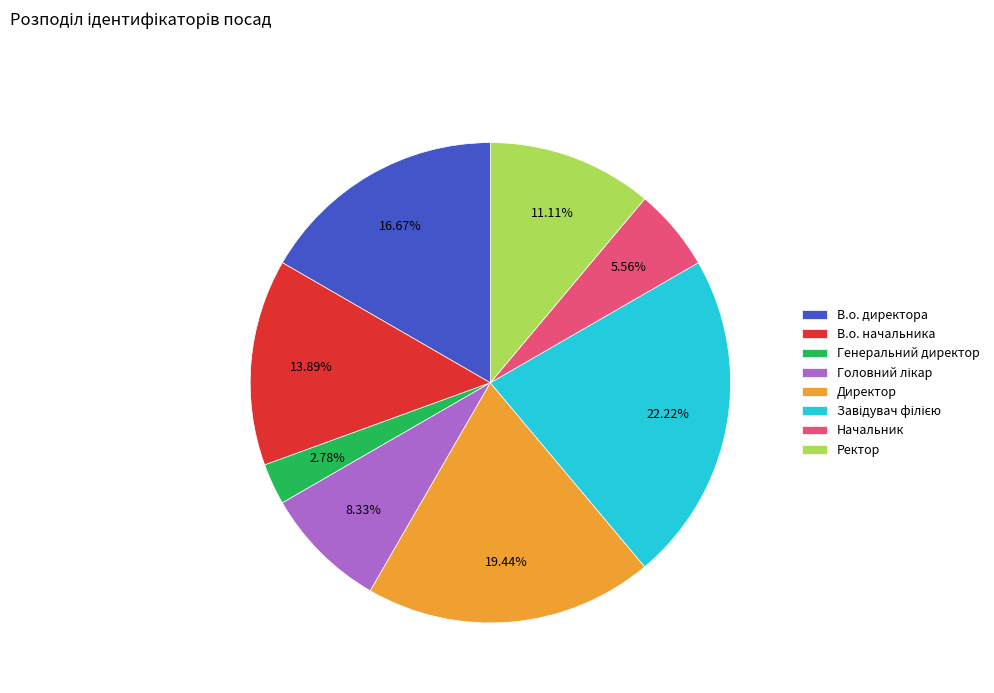

Does В.о. начальника represent more than half of the total?

No